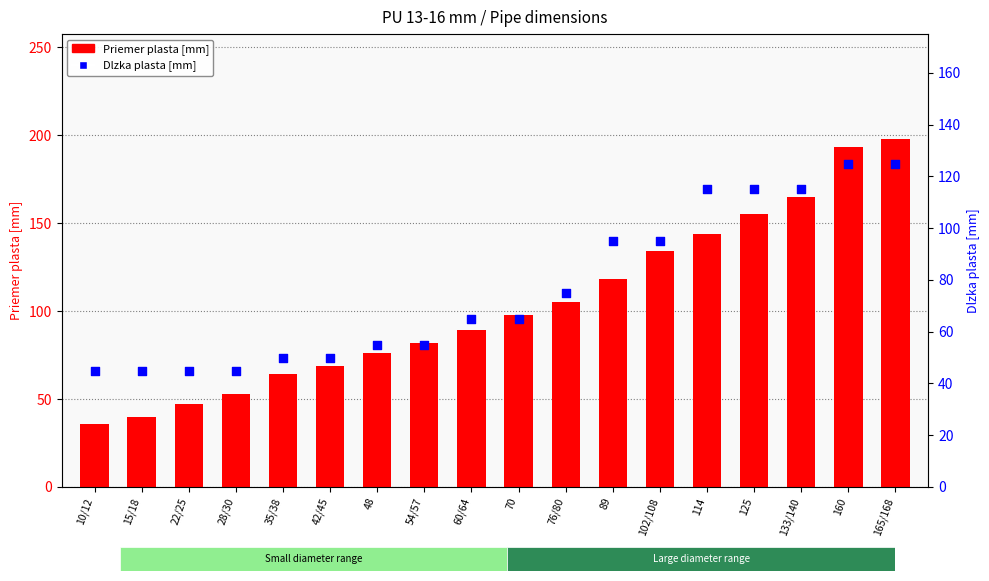

At how many categories does at least one series exceed 144?

4